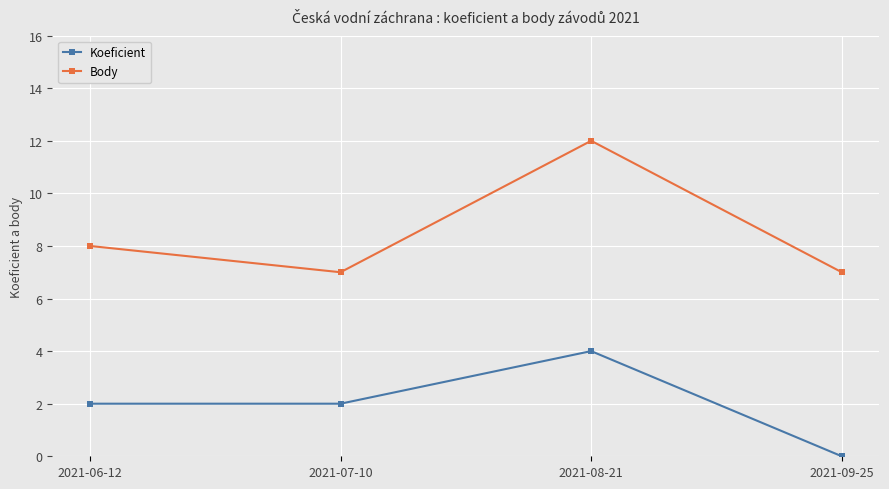

What are all the series names shown in the legend?

Koeficient, Body